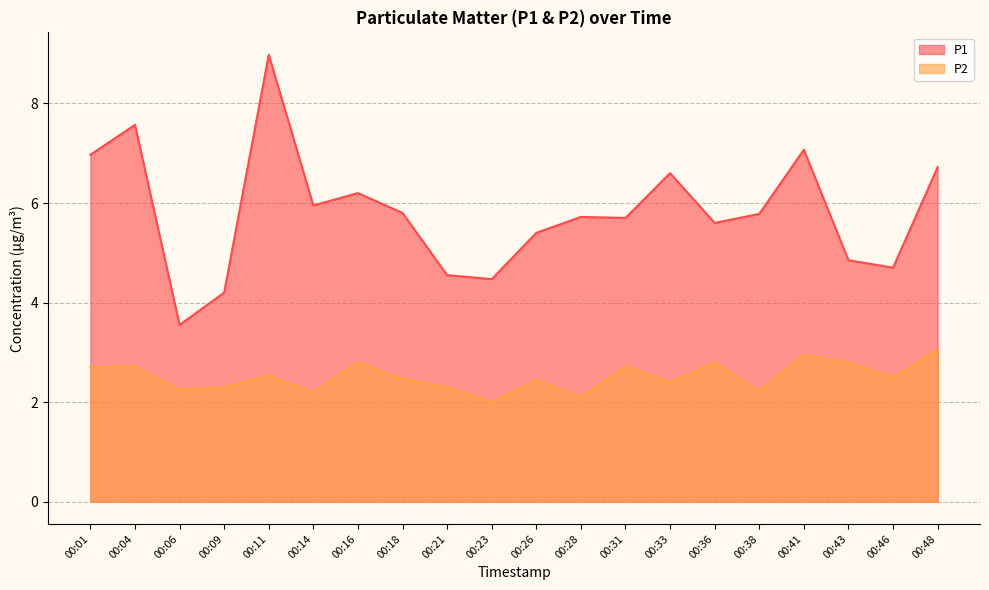

What is the lowest value of the P1 series?

3.5